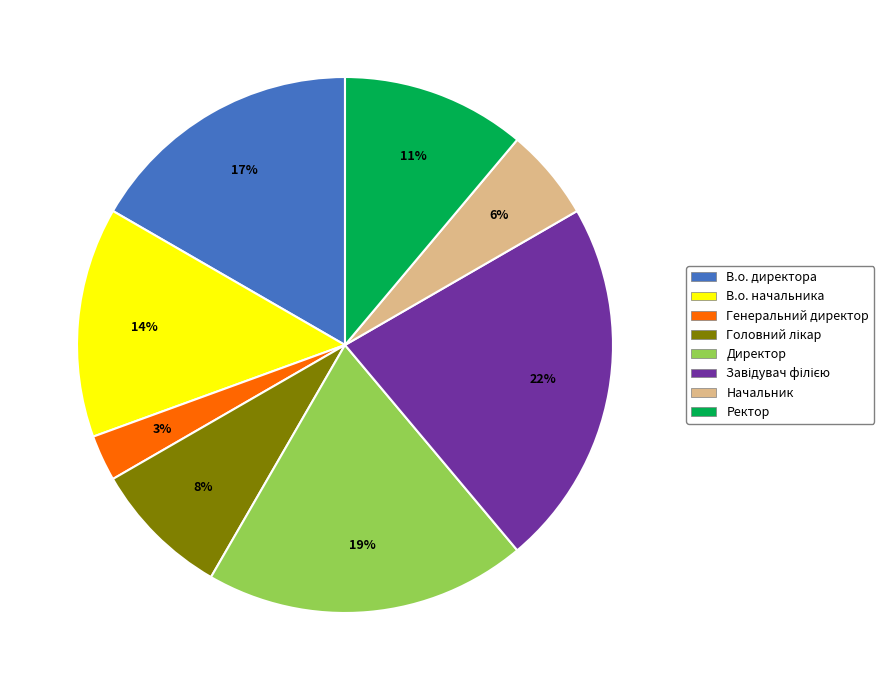

Between В.о. директора and Ректор, which is larger?

В.о. директора